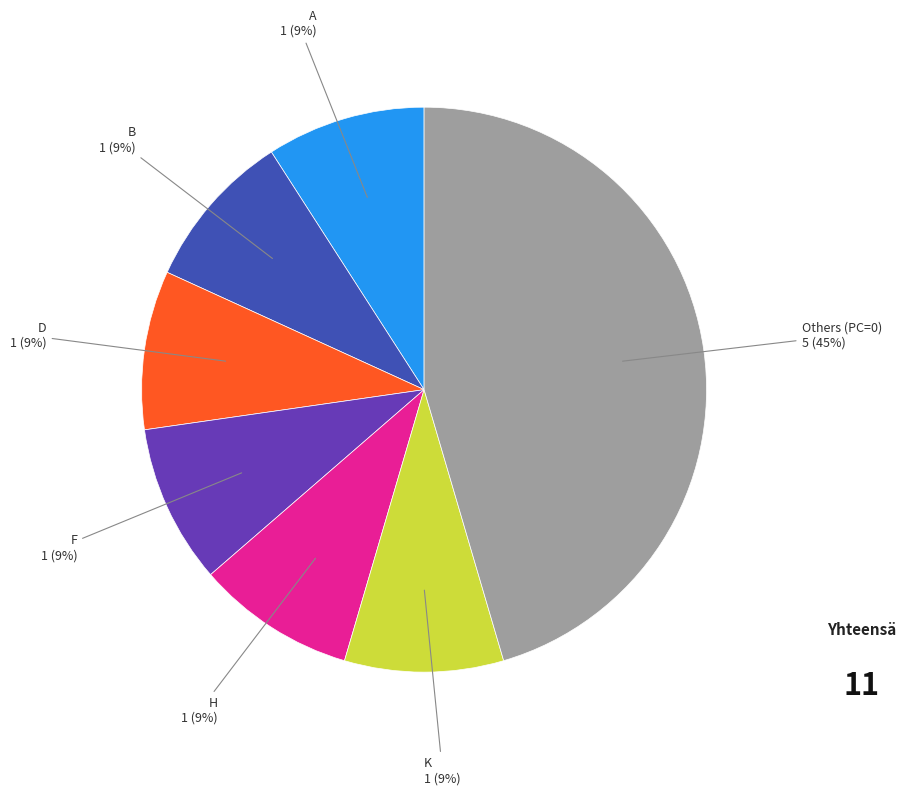

To the nearest percent, what is the average slice percentage?

14%